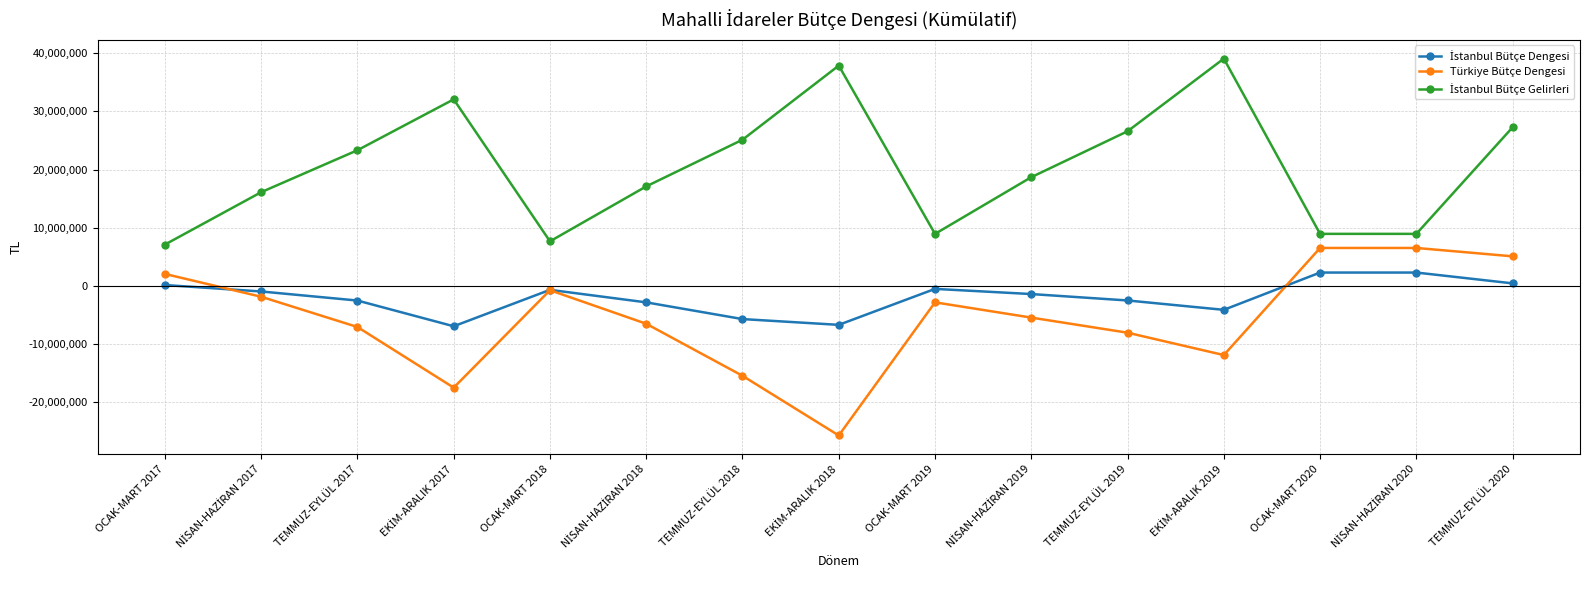

What is the greatest value displayed?

39060561